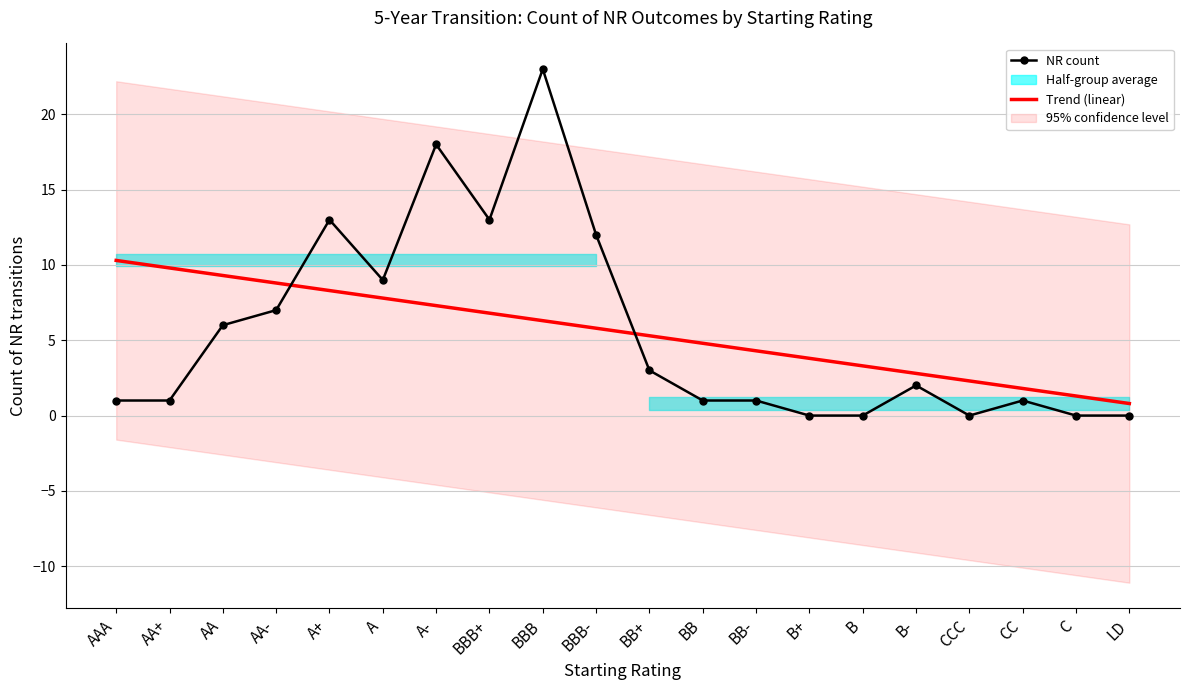

How many data points in NR count are above 2?

9